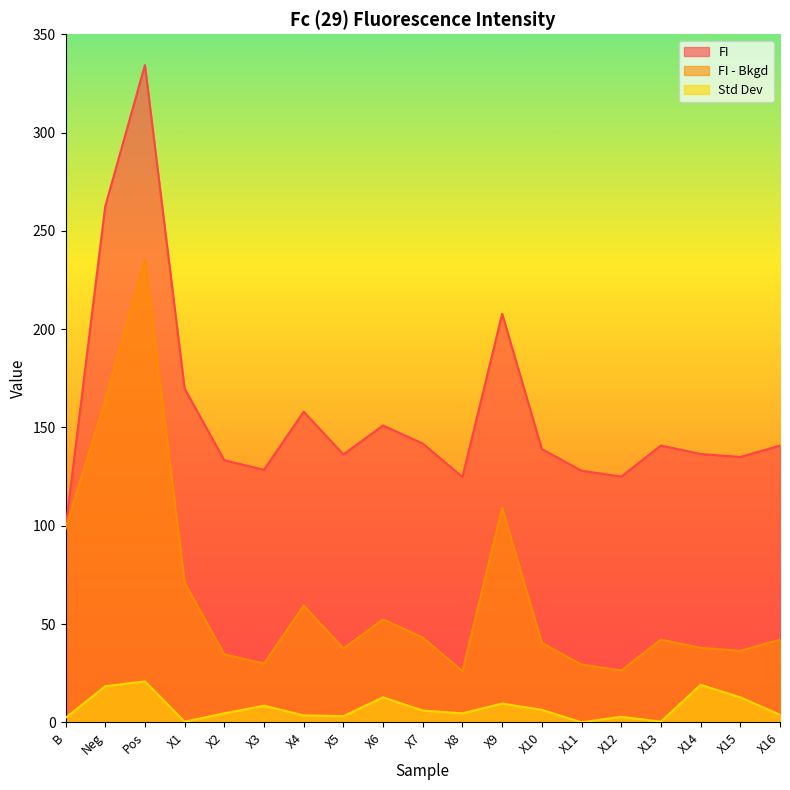

How many lines are shown in the chart?

3